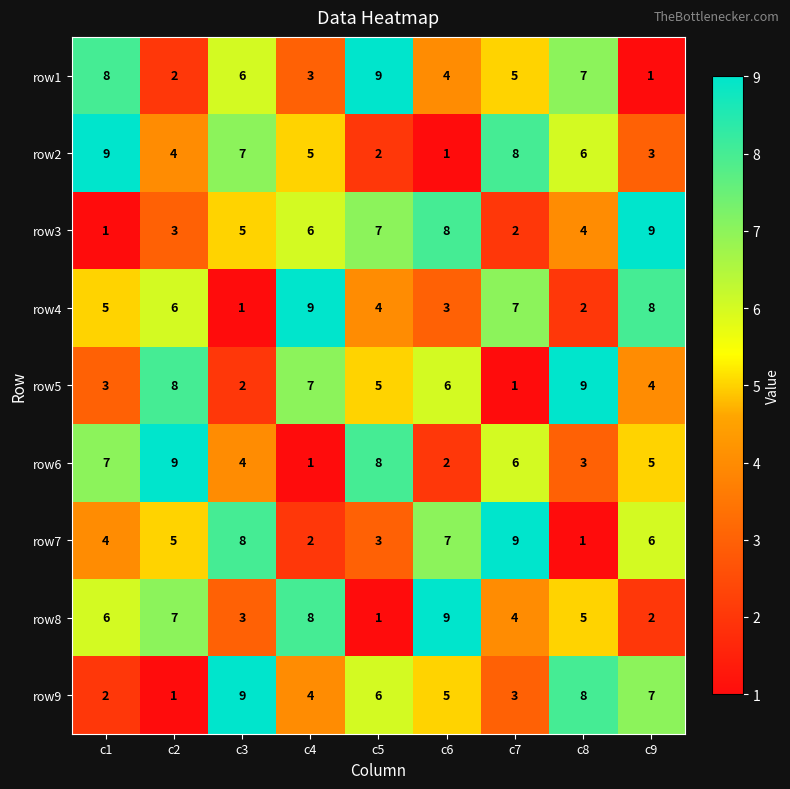

What is the average value of the row7 series?

5